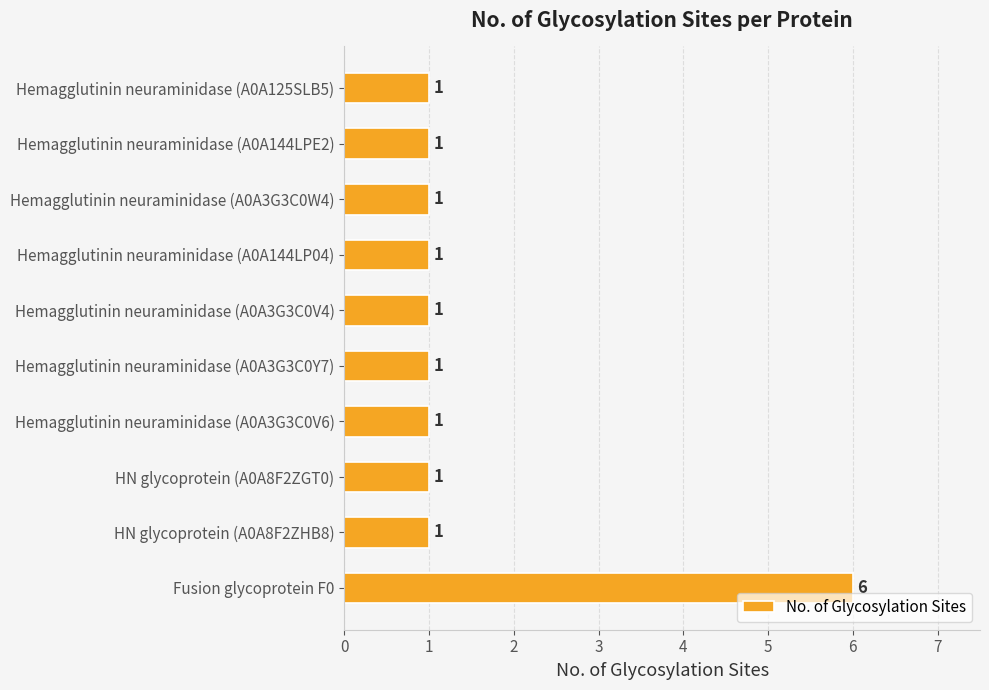

What is the average value?

2